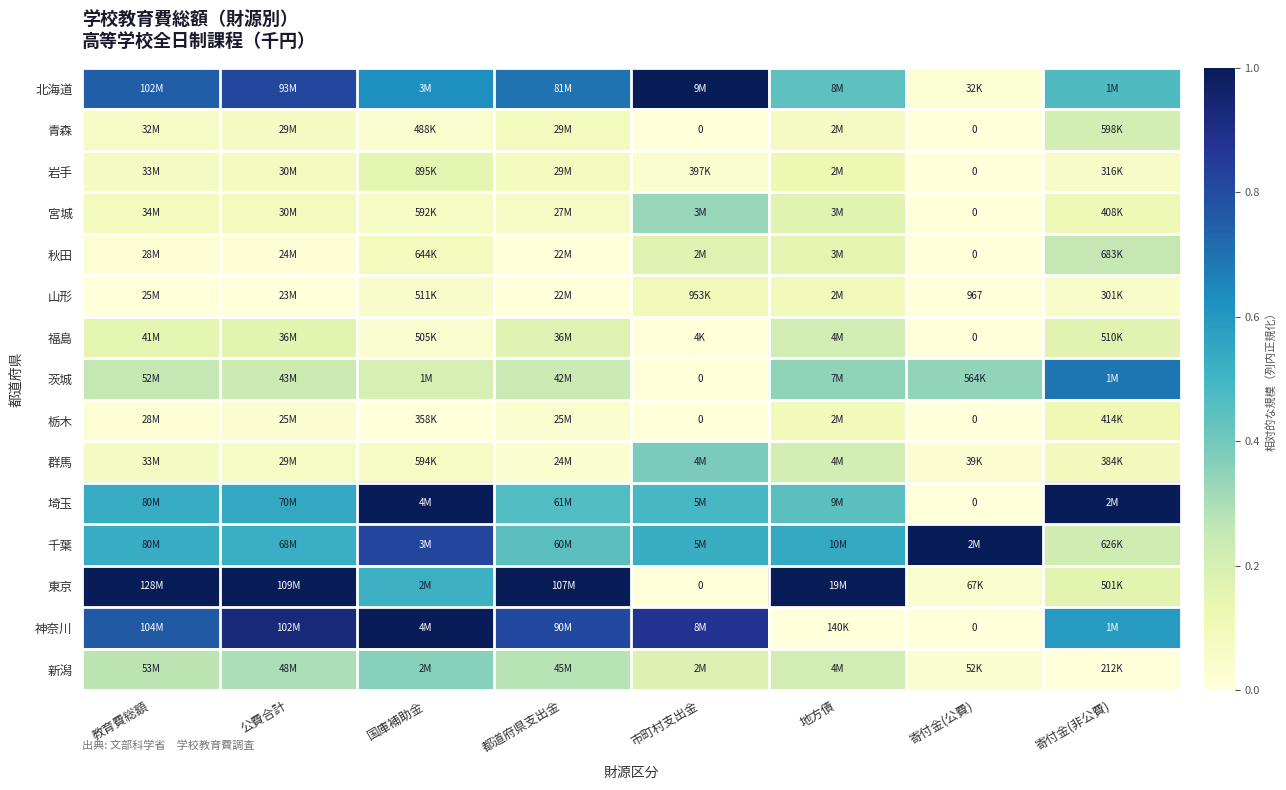

What is the difference between the 茨城 values at 寄付金(非公費) and 寄付金(公費)?

0.4